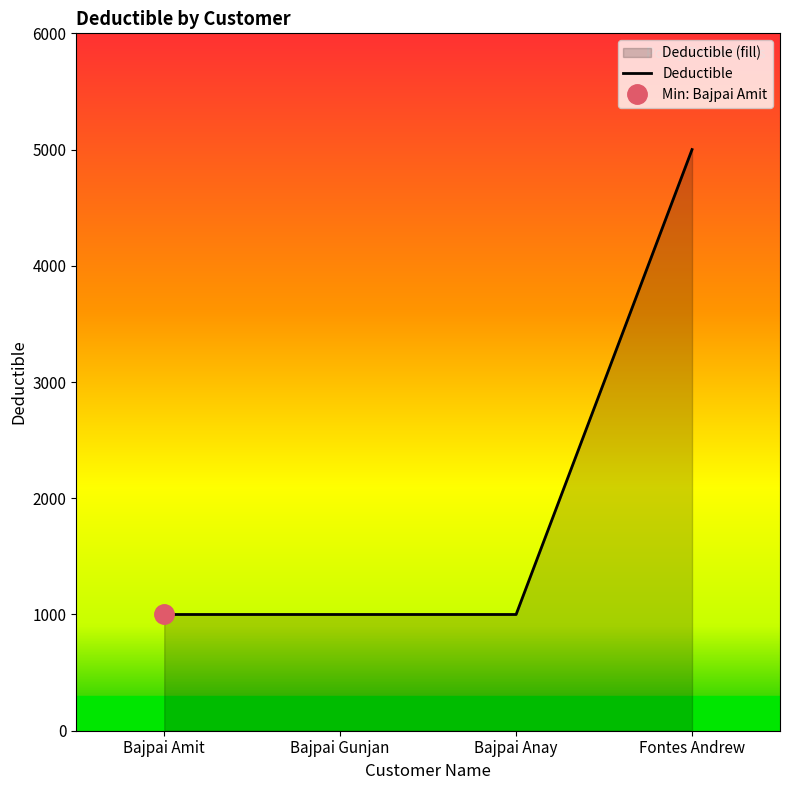

How many distinct data groups are displayed?

1